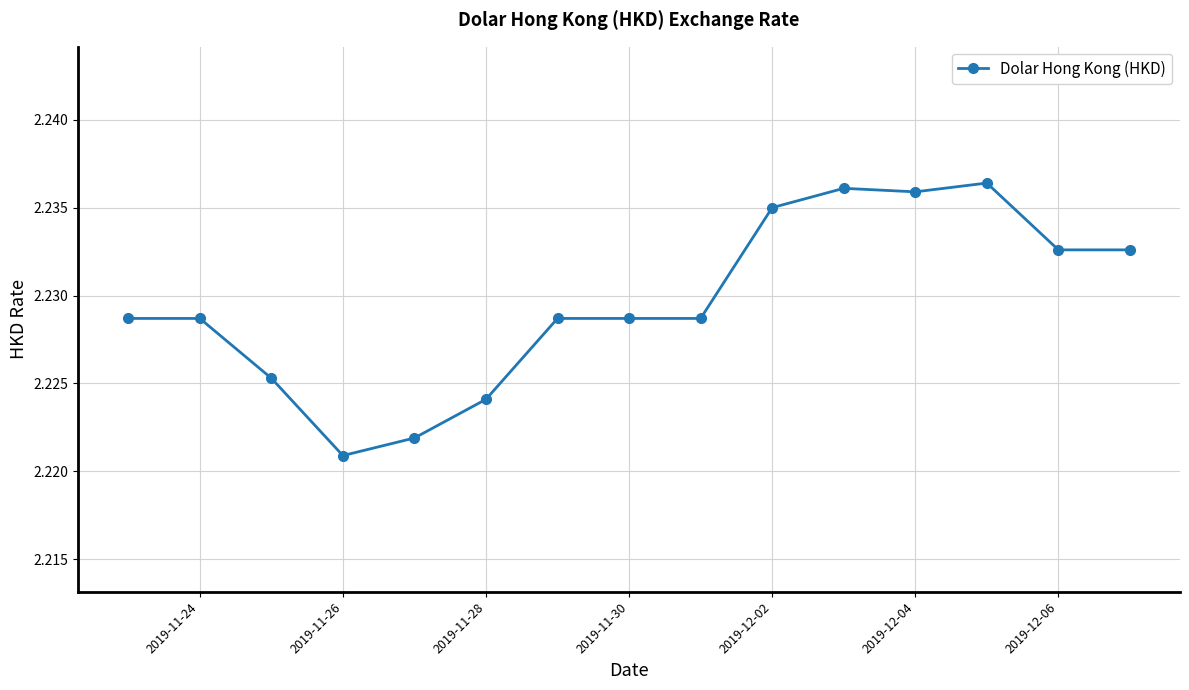

What is the sum of all values?

33.4